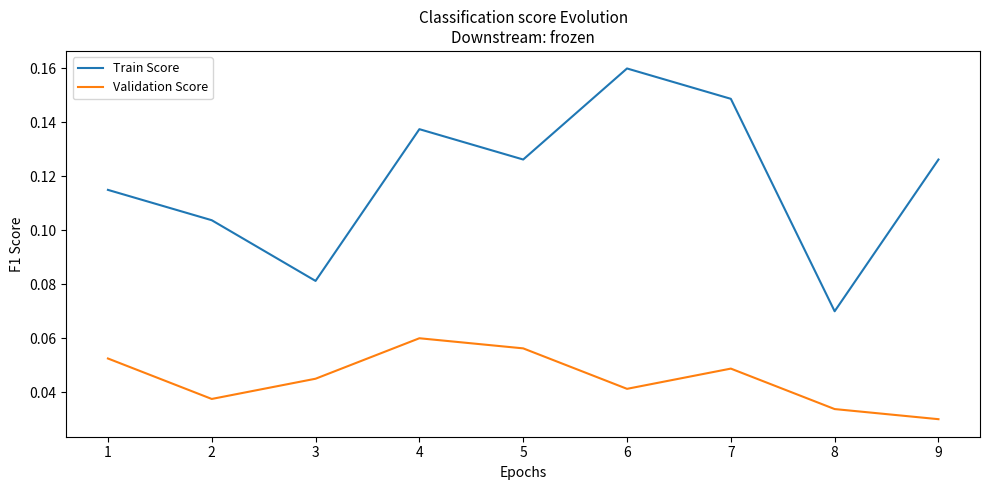

At 4, list the series in order from largest to smallest.

Train Score, Validation Score